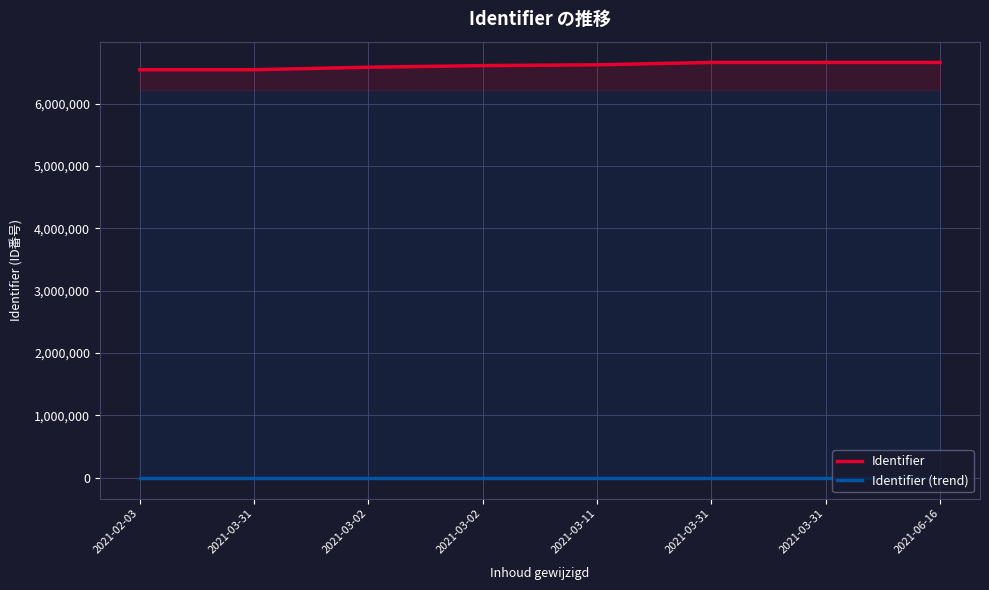

Reading left to right, list all the values displayed in this chart.

Identifier: 6542512.0	6542647.0	6582239.0	6608619.0	6621428.0	6659047.0	6659049.0	6659109.0
Identifier (trend): 0.0	1.0	2.1	3.1	4.1	5.2	6.2	7.3